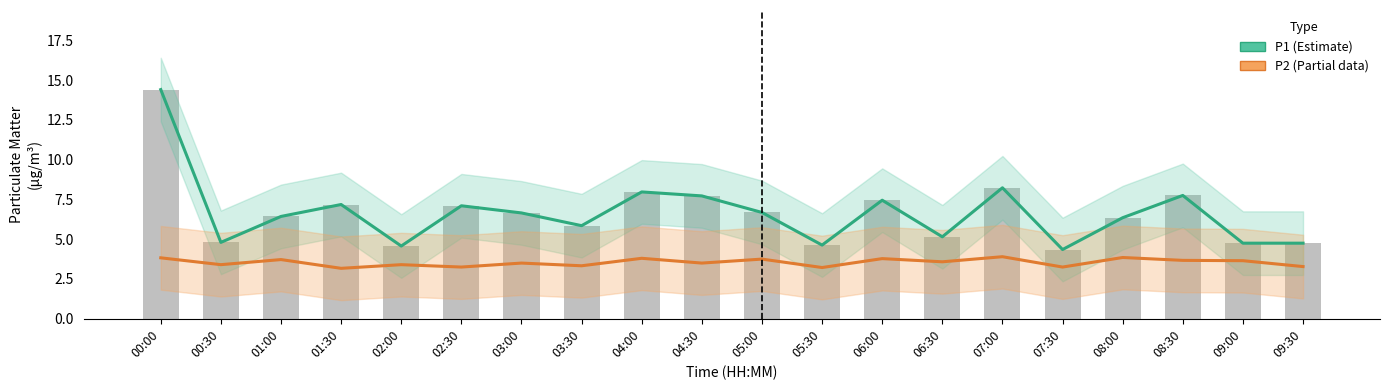

Which category has the lowest value in the P2 (Partial) series?

01:30